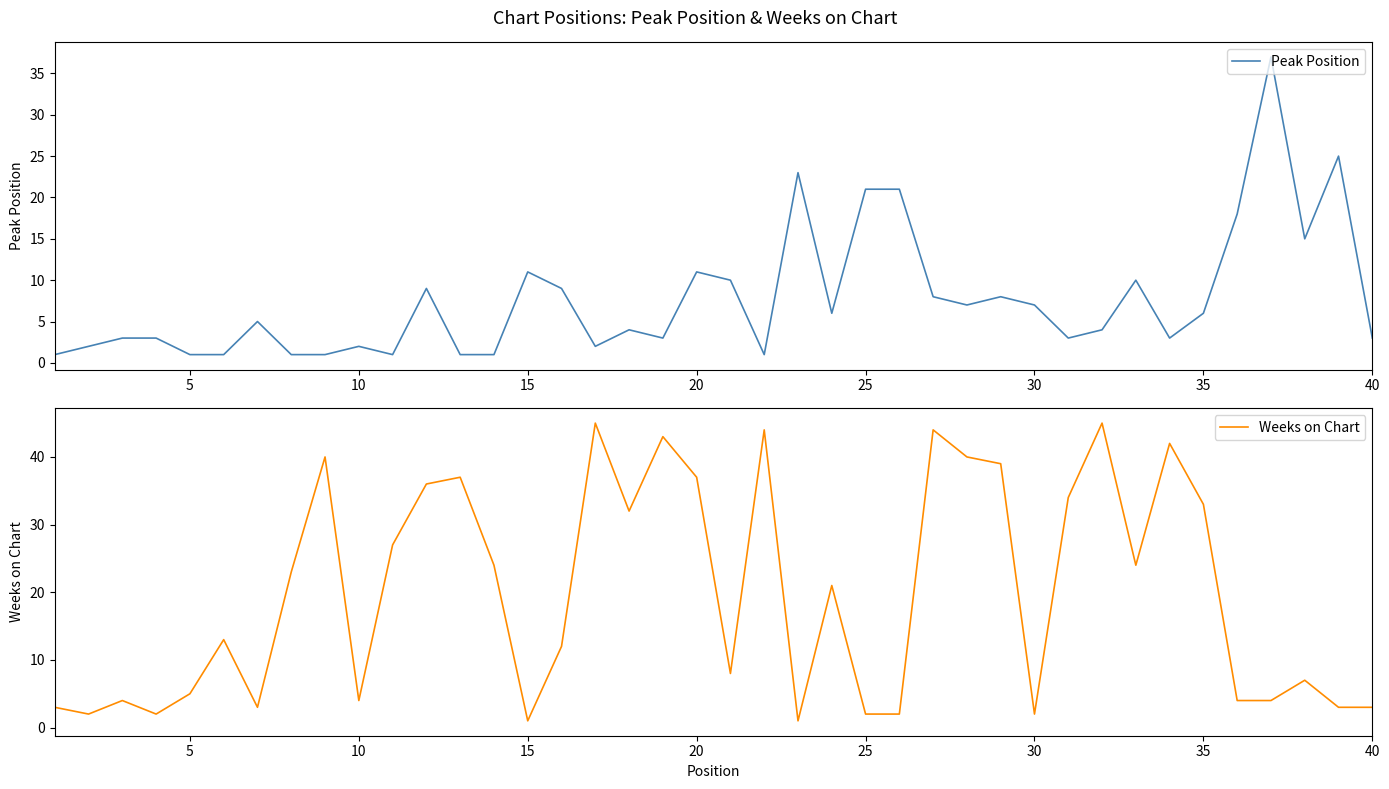

What is the maximum value for Weeks on Chart?

45